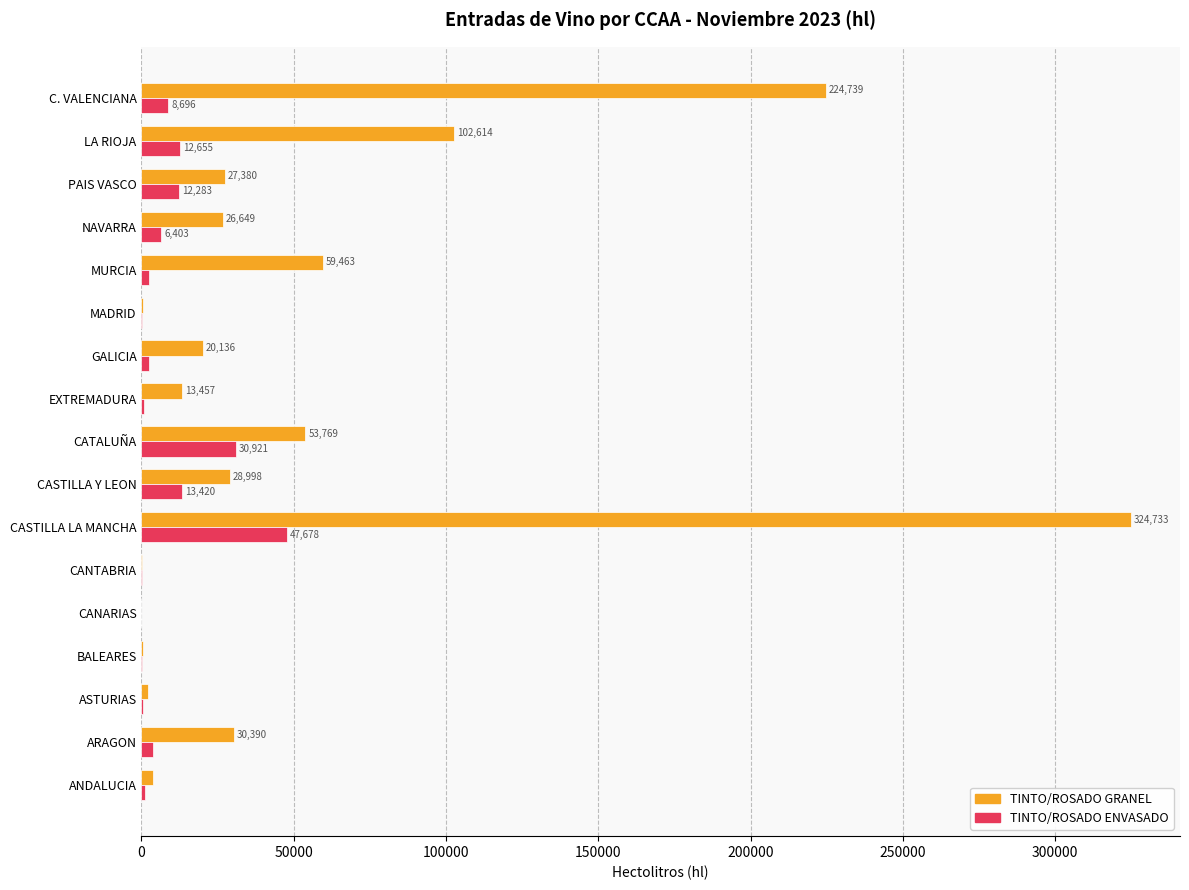

Which series has the largest range (max minus min)?

TINTO/ROSADO GRANEL